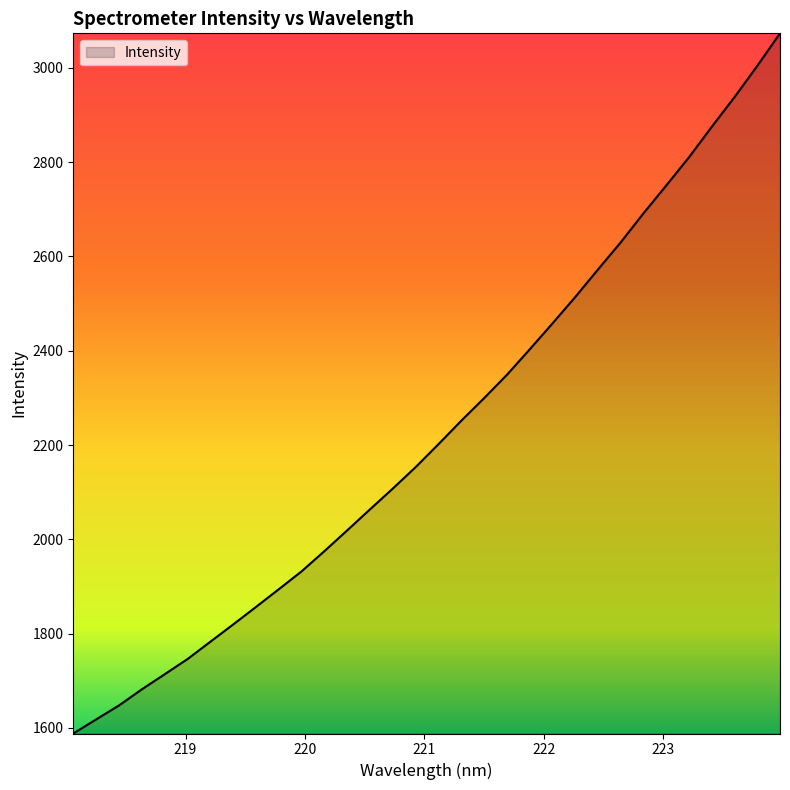

True or false: the data has more than 0 interior local peaks.

False